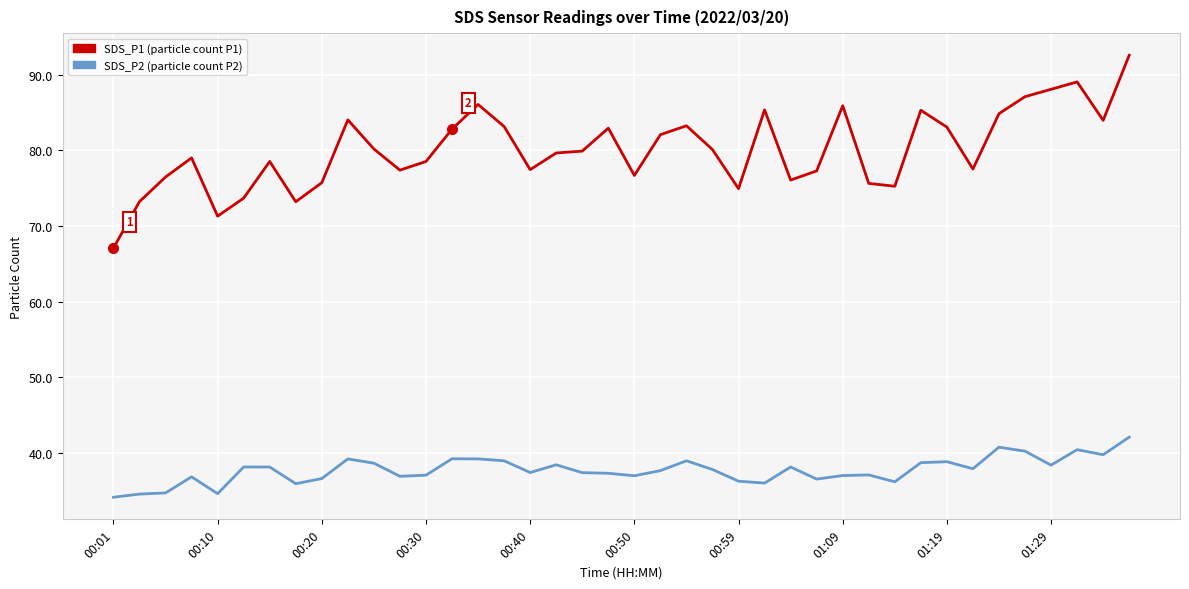

How many series are shown in this chart?

2